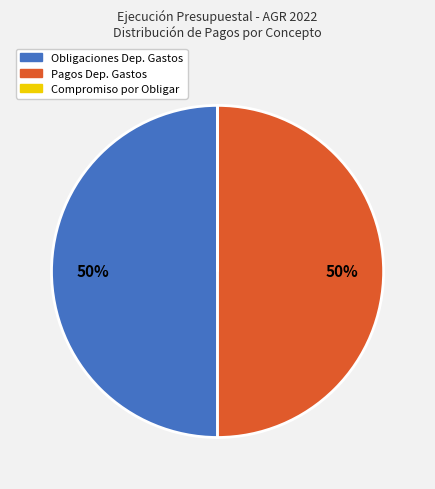

To the nearest percent, what is the average slice percentage?

33%